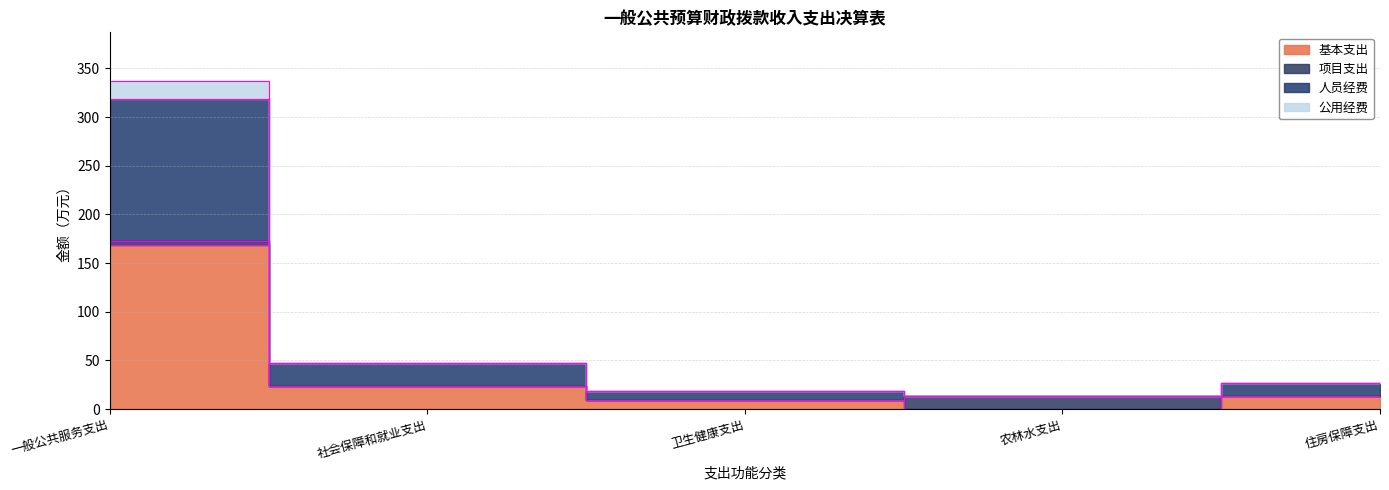

True or false: 人员经费 and 公用经费 intersect in this chart.

False